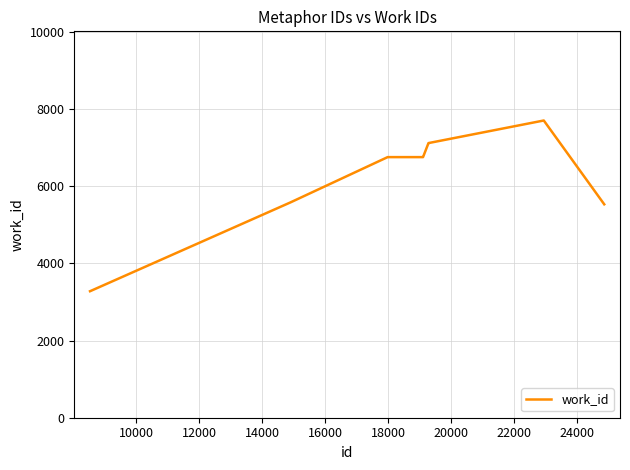

What is the difference between the maximum and minimum values?

4424